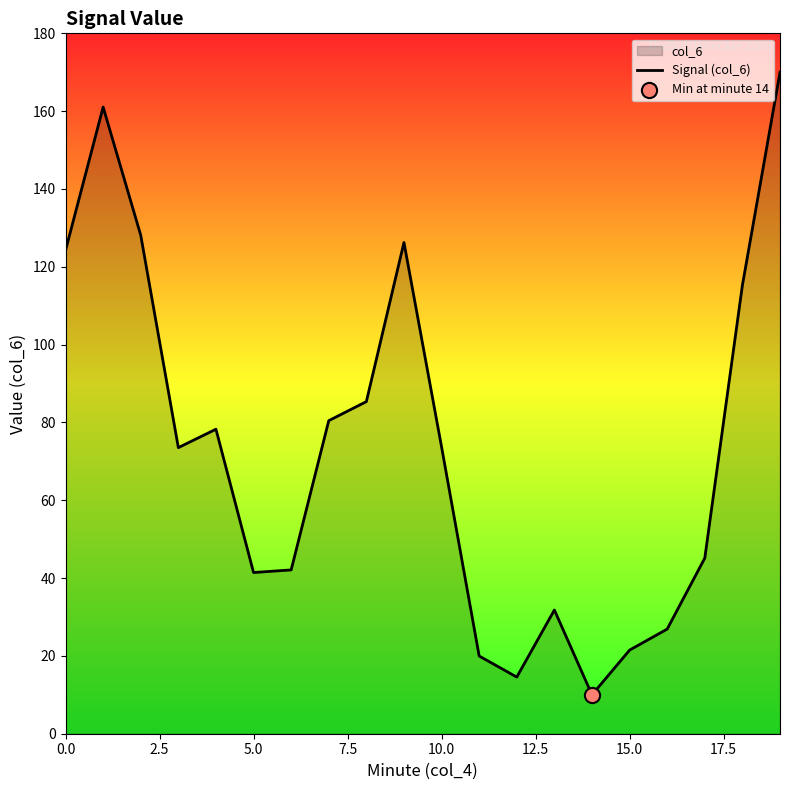

What is the ratio of the value at 17.5 to the value at 15?

3.7